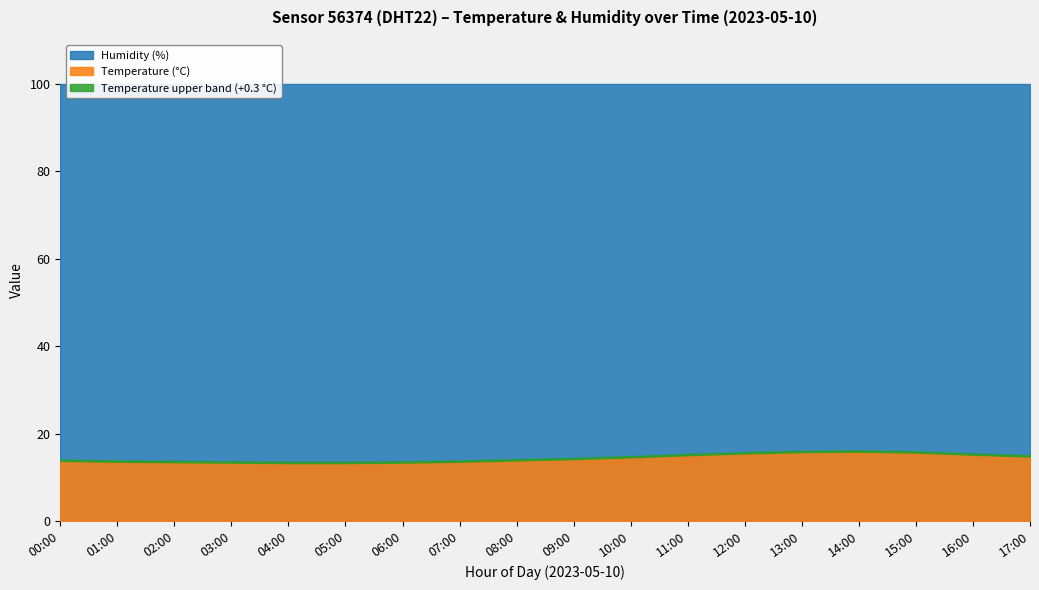

Where is temperature nearest to the value 14?

08:00